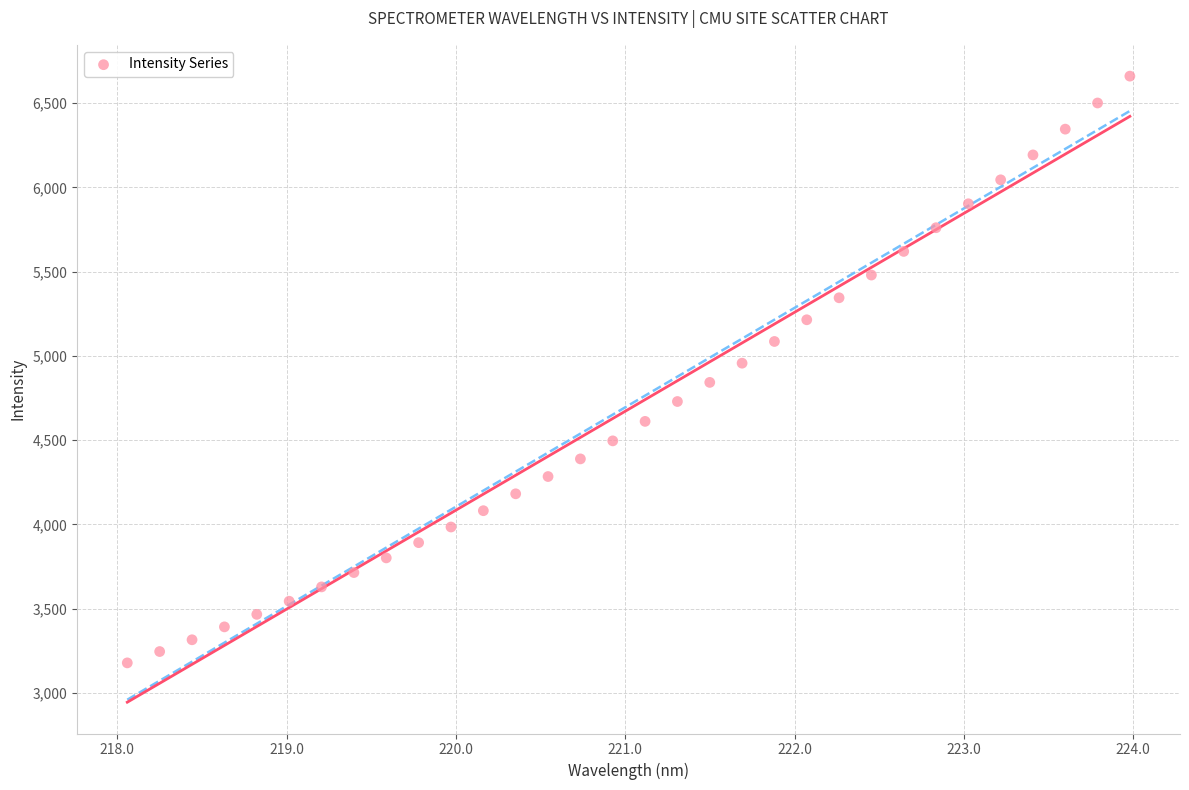

What is the range of X values (max minus min)?

5.9